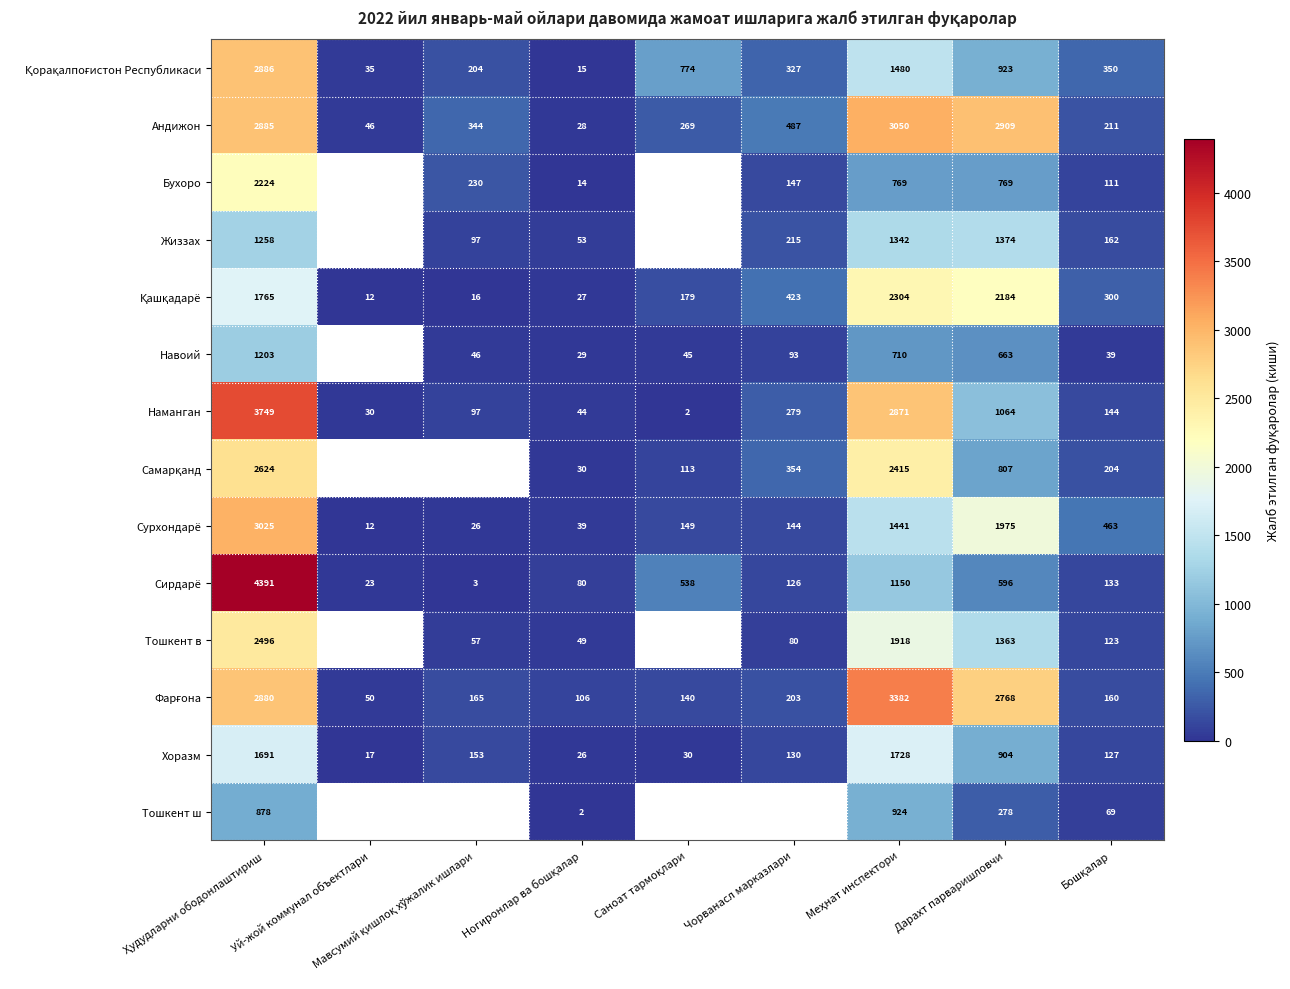

How many series are shown in this chart?

14